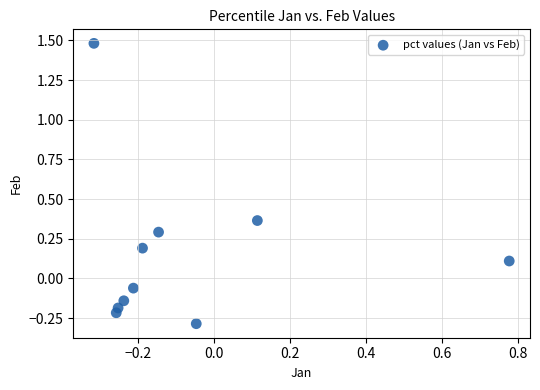

What is the range of Y values (max minus min)?

1.8